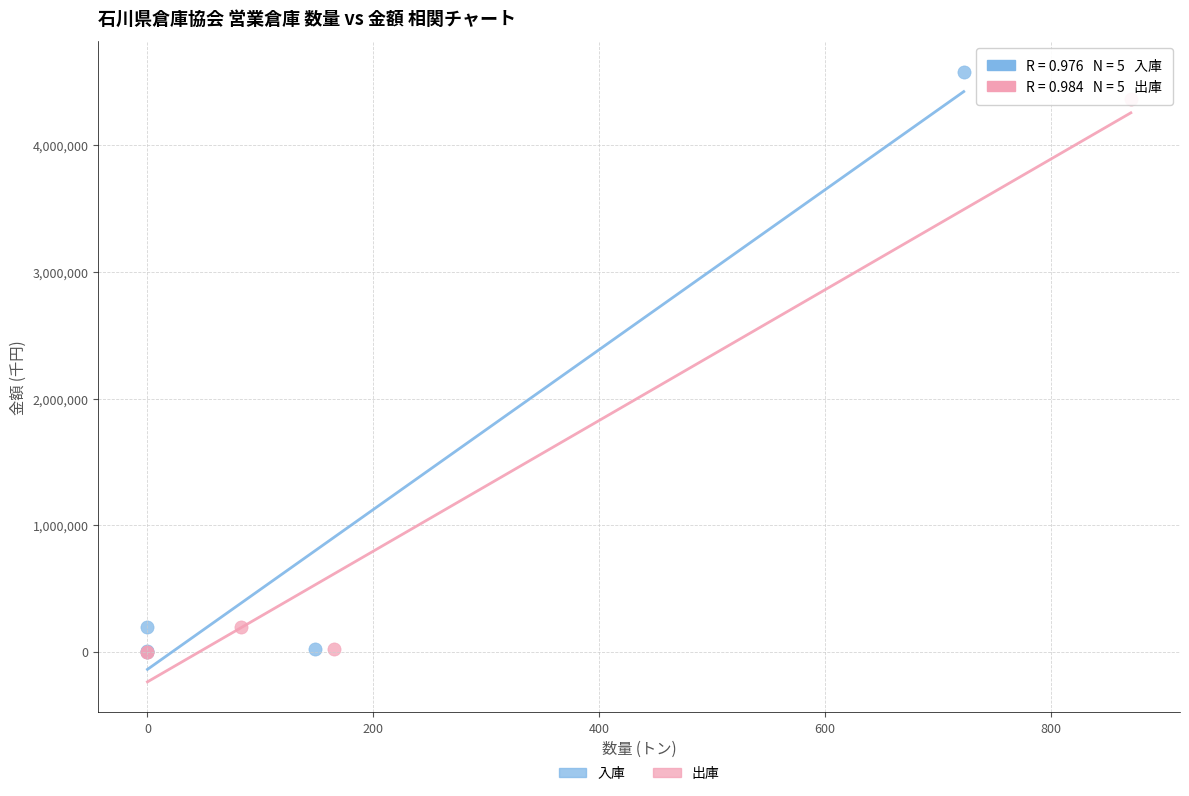

Which series contains the highest Y value?

入庫